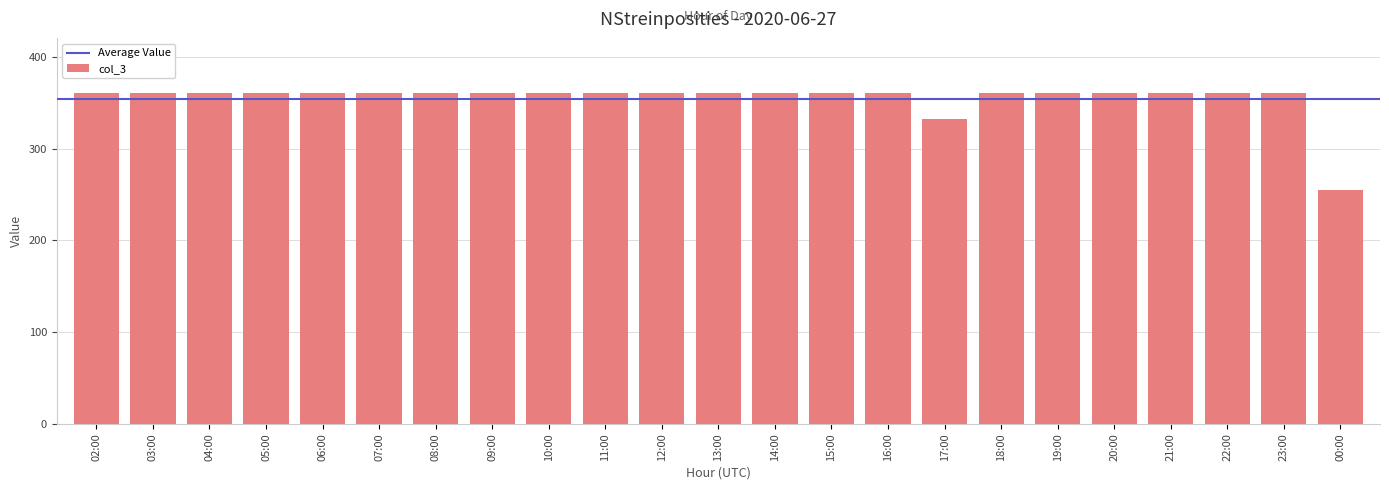

How many categories are shown in the chart?

23